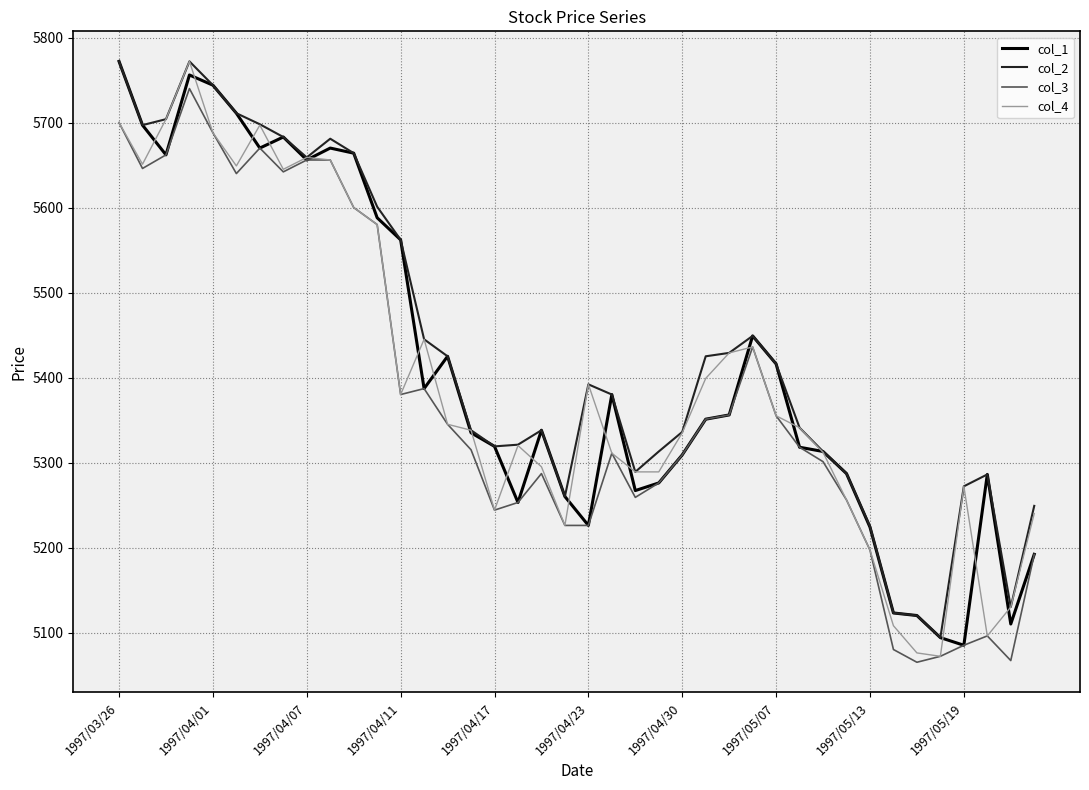

What are all the series names shown in the legend?

col_1, col_2, col_3, col_4